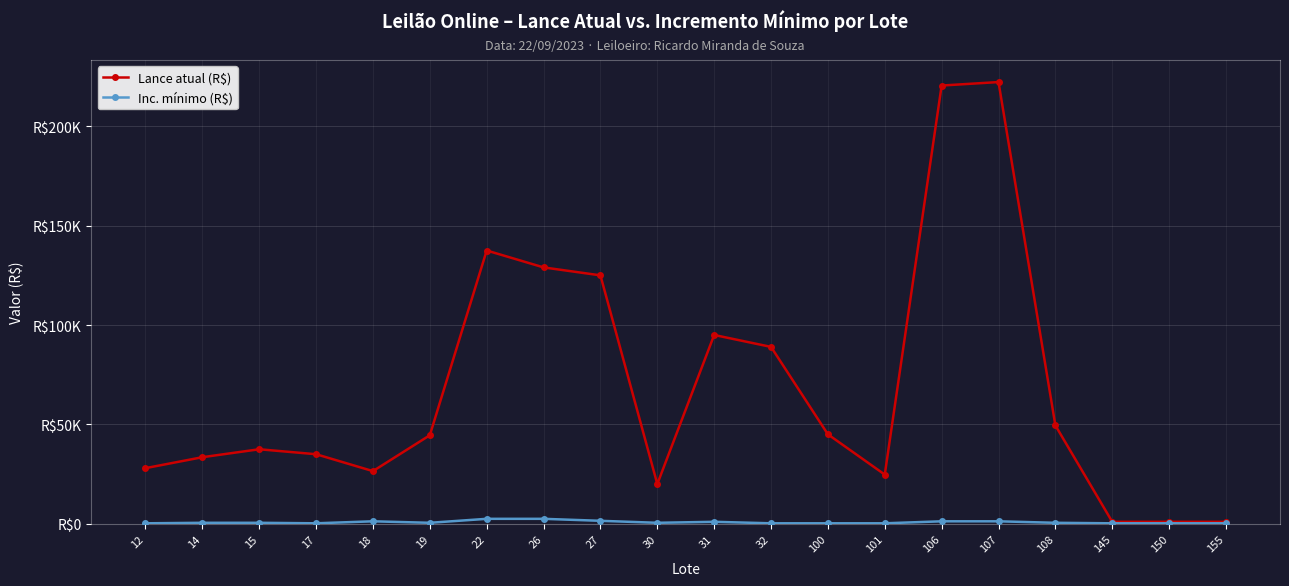

Where is the first local minimum for Lance atual (R$)?

18